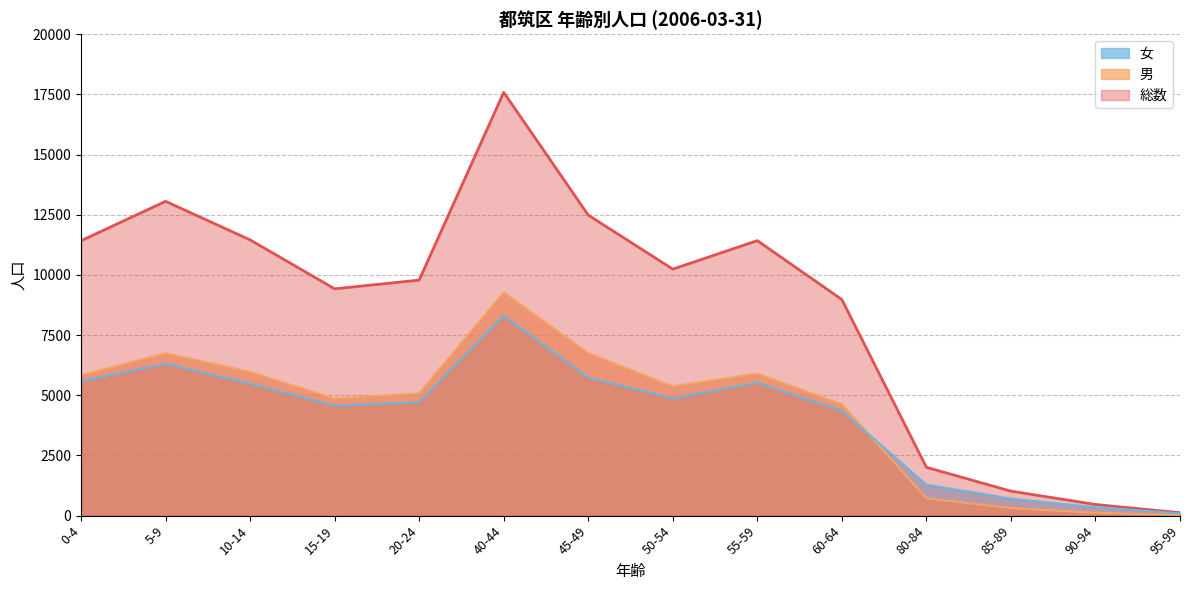

What is the difference between the maximum and minimum values in the 女 series?

8213